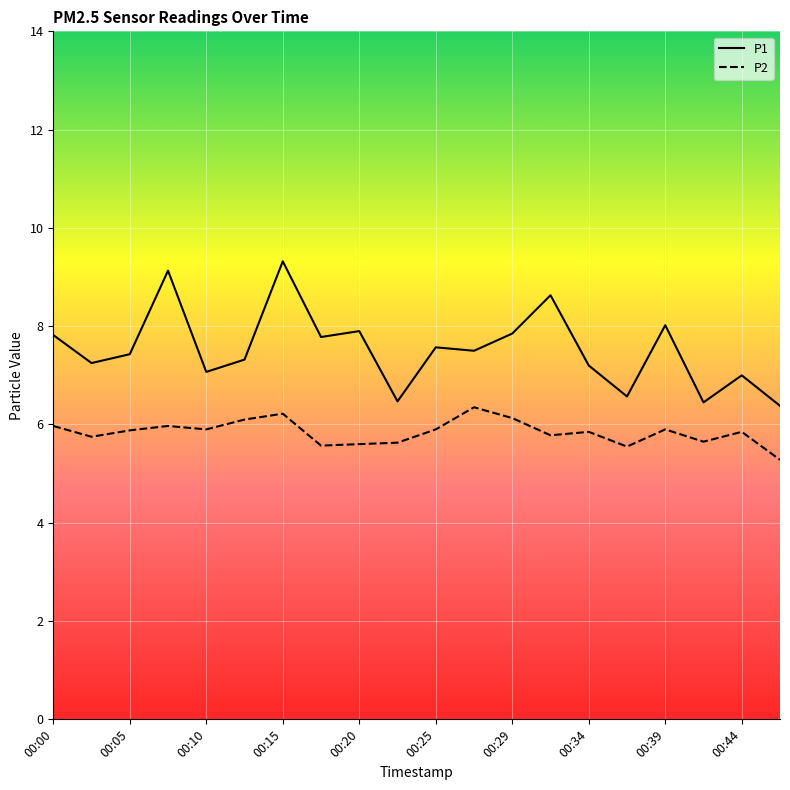

What is the minimum value for P2?

5.3